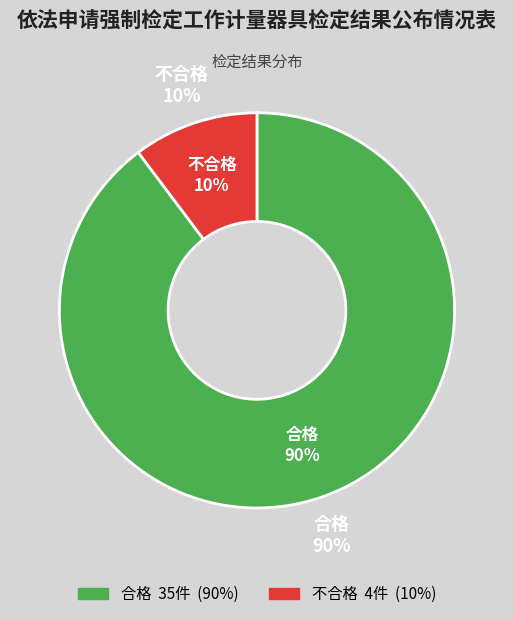

Is the sum of 合格 and 不合格 greater than half?

Yes